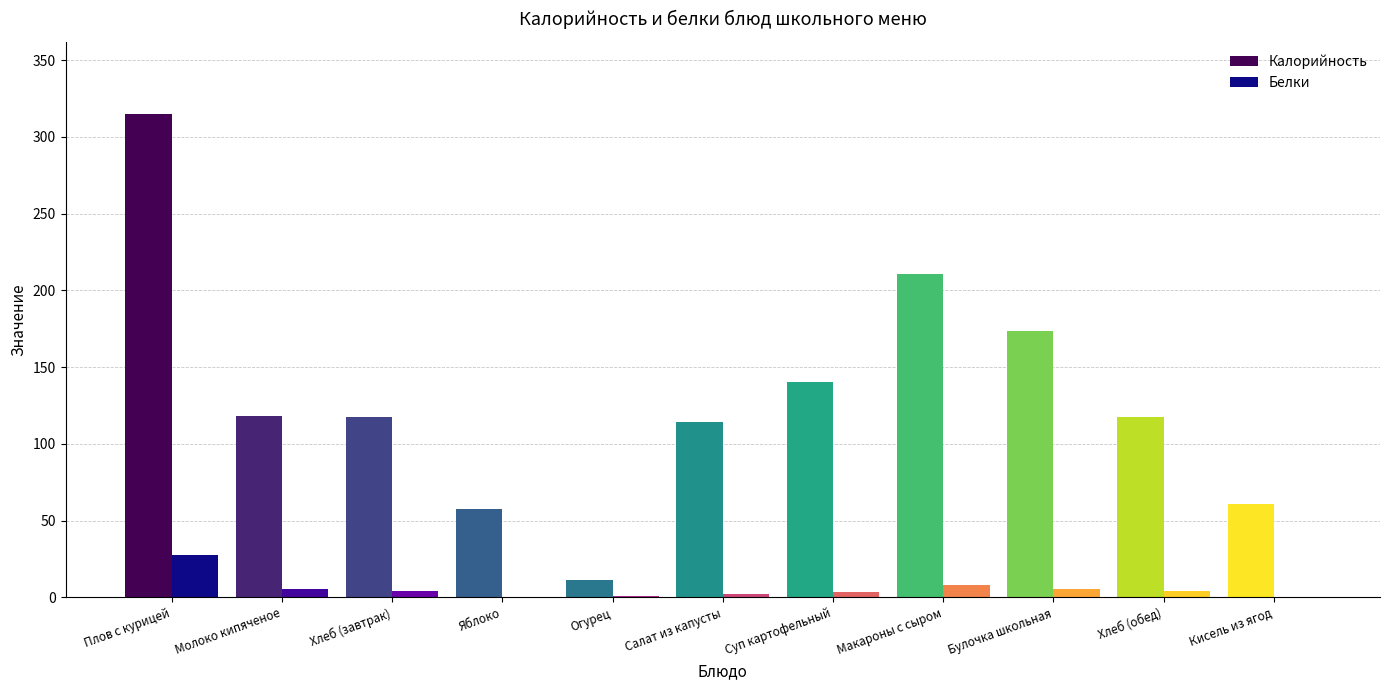

What is the maximum value for Калорийность?

314.6